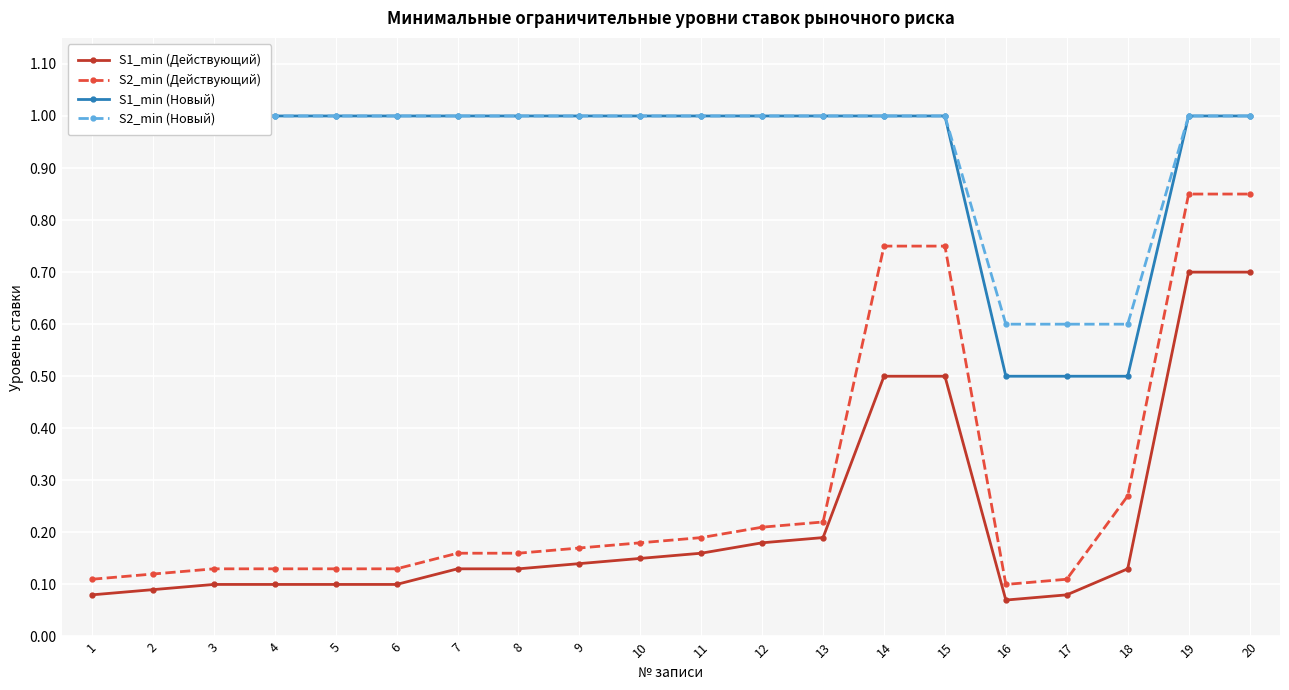

What is the value of the S2_min (Действующий) point at the 8th from the left?

0.2